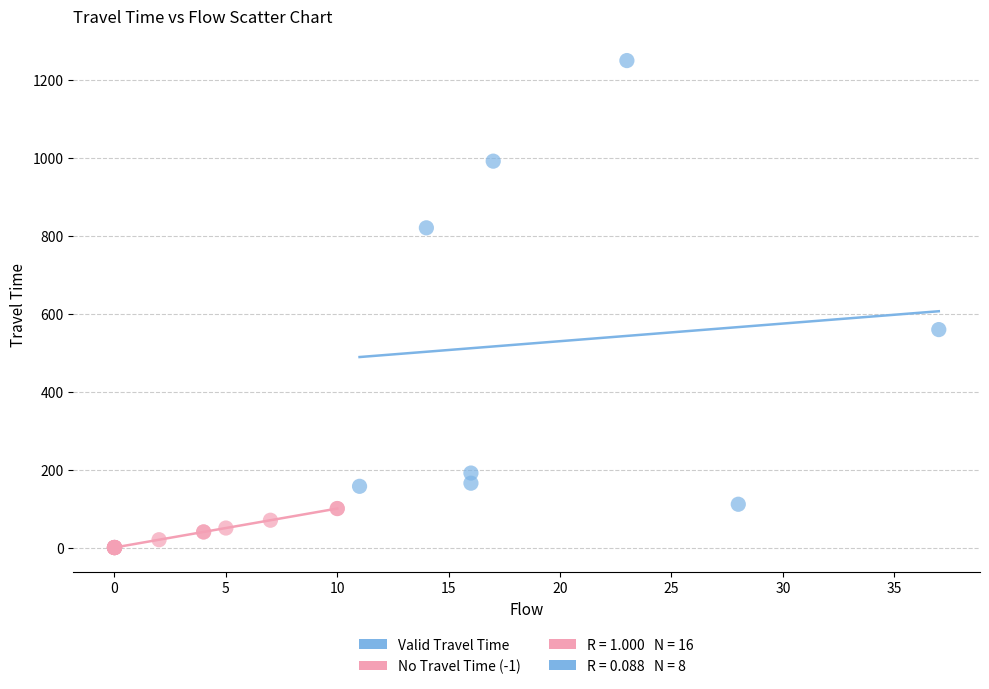

Which series has the widest spread of Y values?

Valid Travel Time